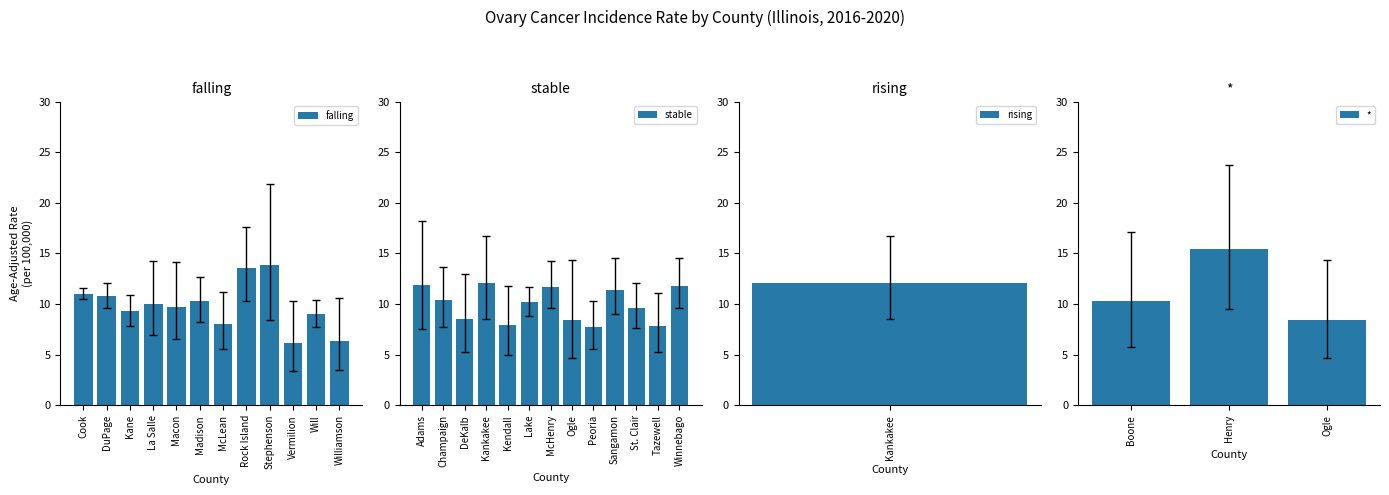

What is the difference between the second highest and second lowest values in the falling series?

7.3